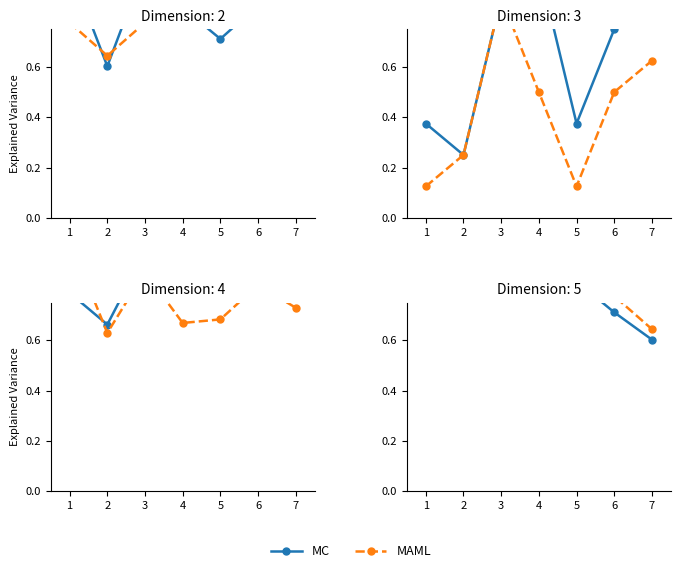

What is the difference between the maximum and minimum values in the MAML series?

0.3